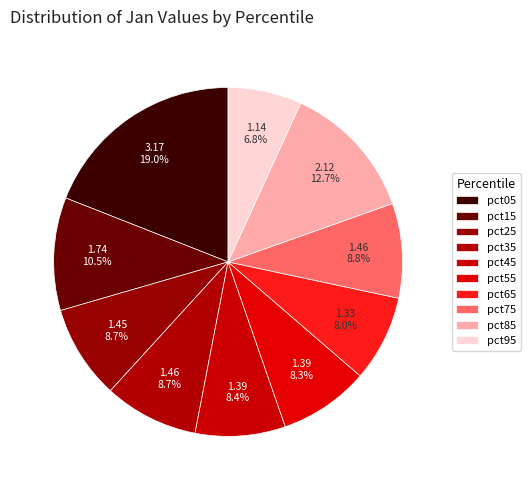

Between pct05 and pct45, which is larger?

pct05